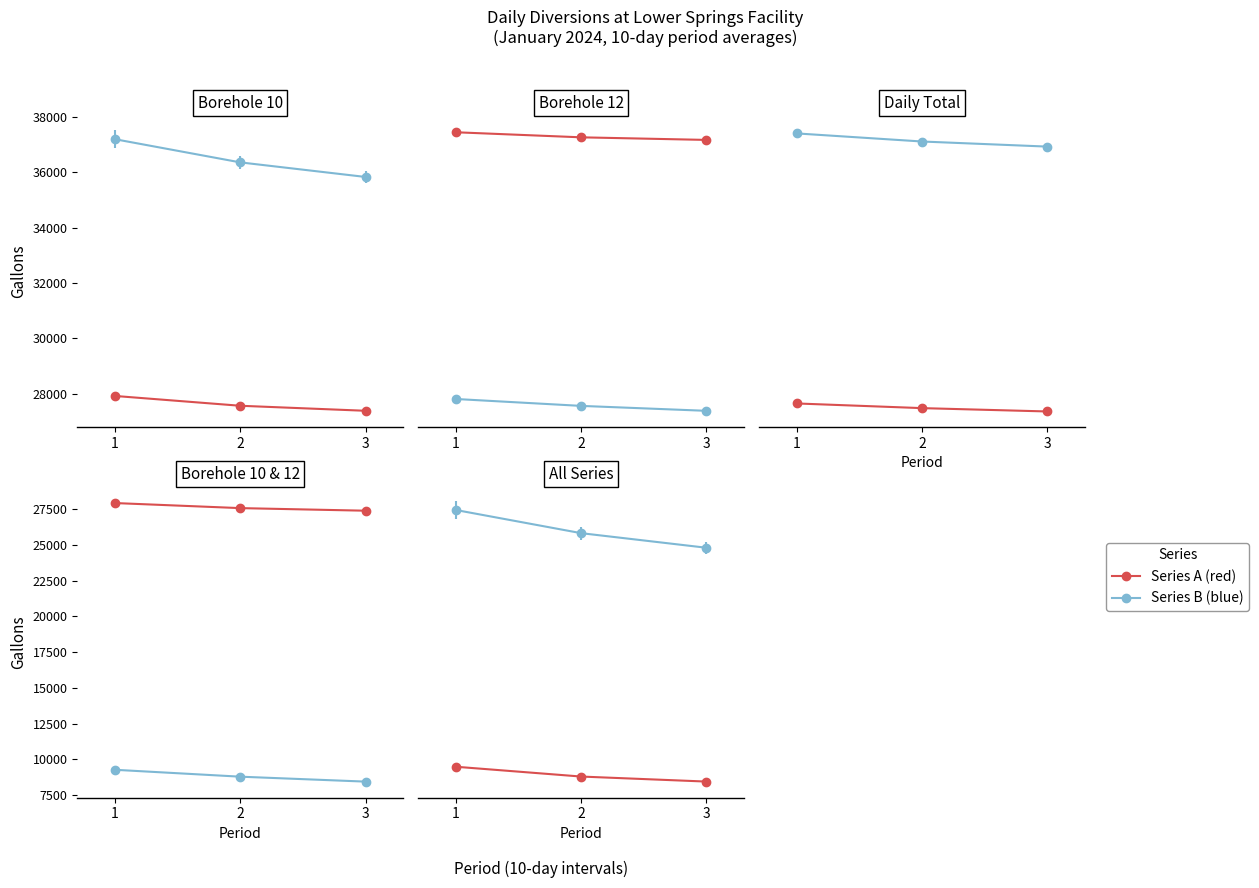

Is it true that Borehole 10 (gallons) equals 6497 at 31?

False